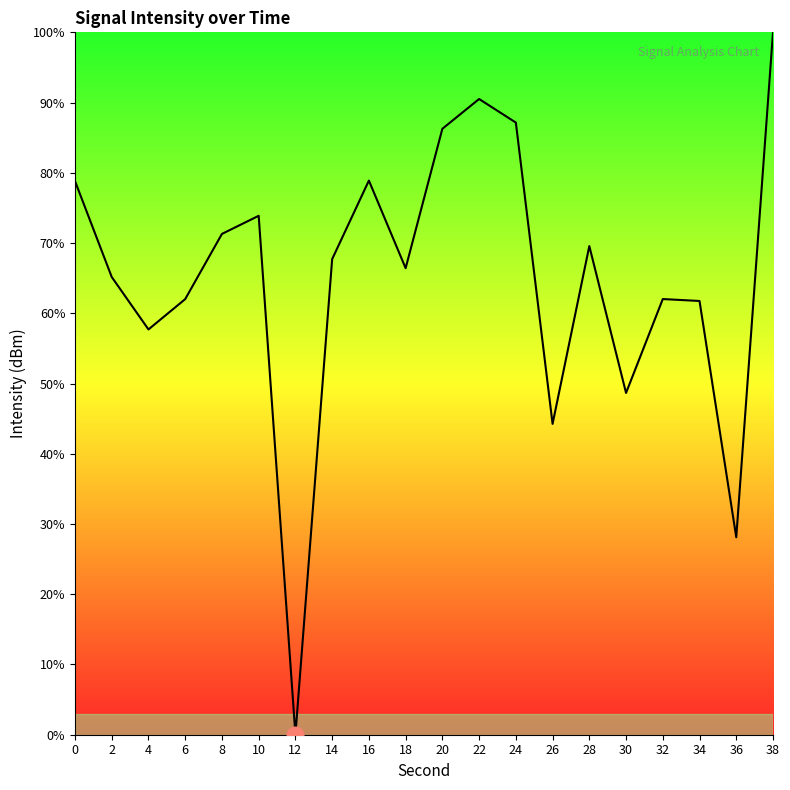

Approximately how many times larger is the value at 14 compared to 26?

1.5